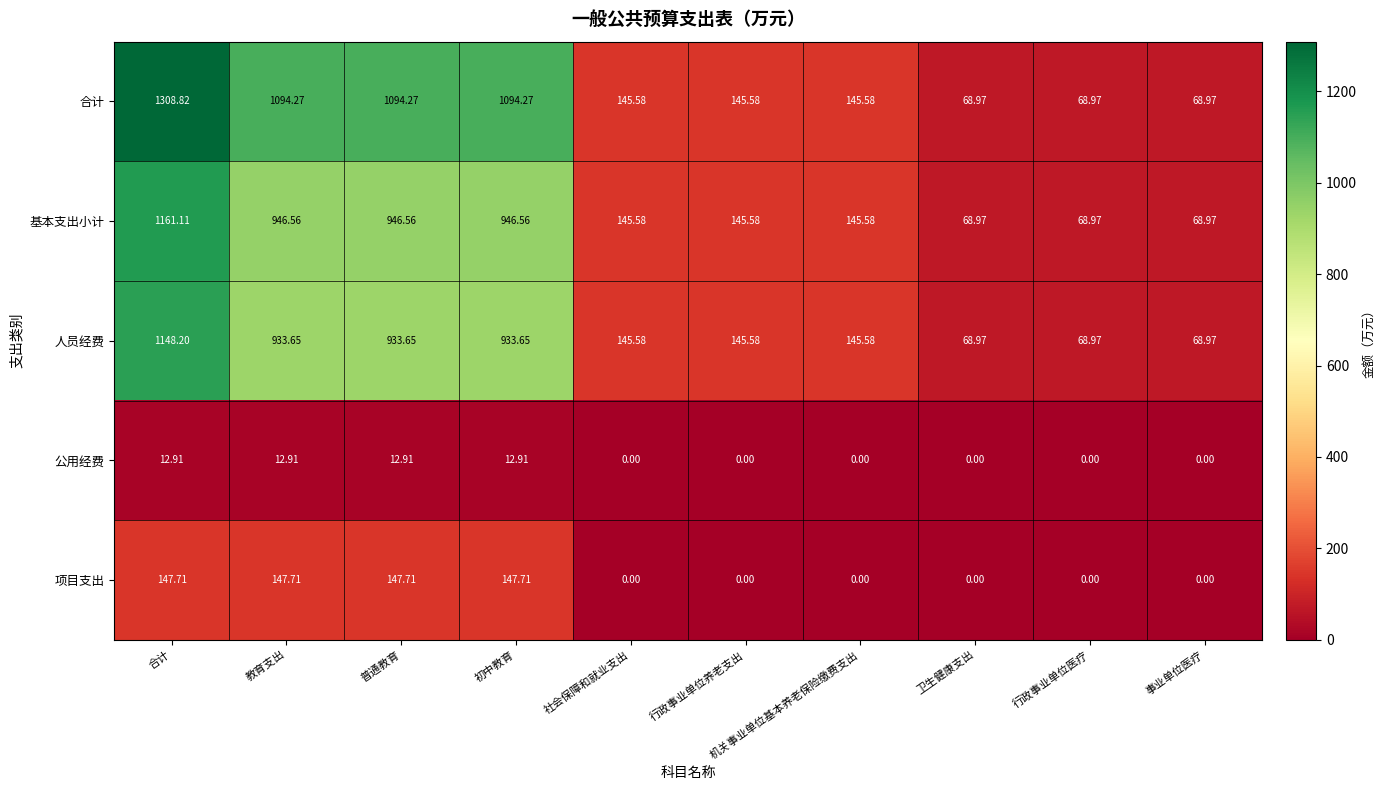

What is the difference between the highest and lowest values at 卫生健康支出?

69.0